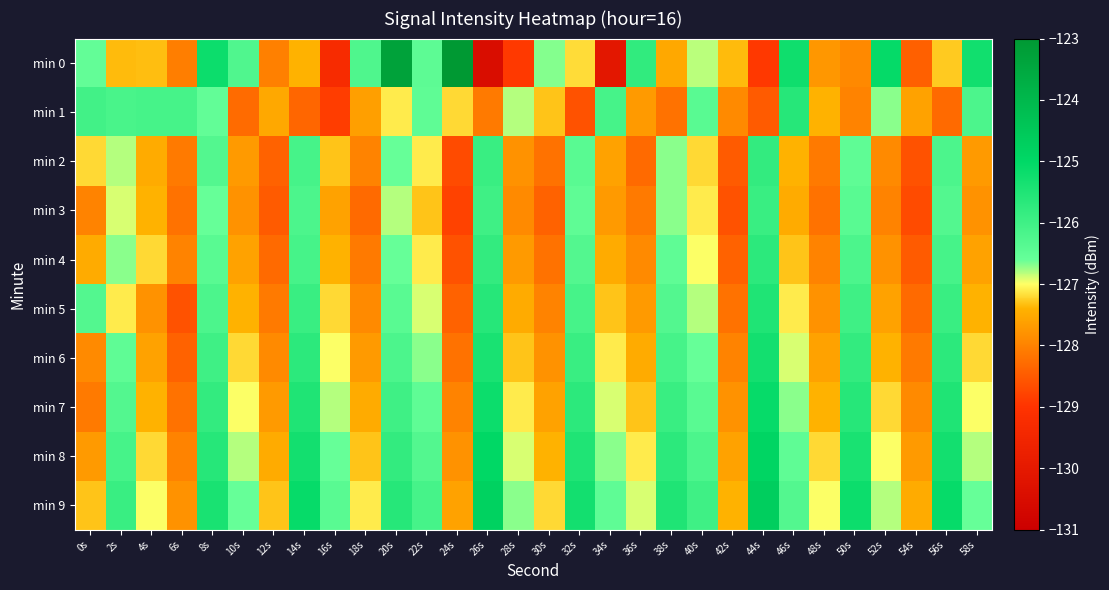

Rank the series by their maximum value, from lowest to highest.

min 3, min 2, min 4, min 1, min 5, min 6, min 7, min 8, min 9, min 0